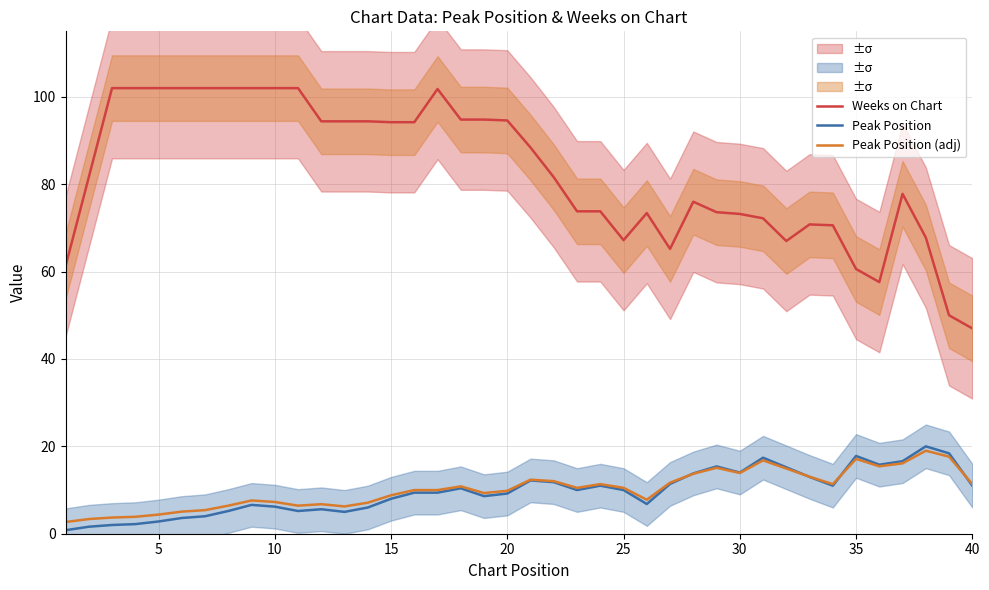

Reading left to right, extract all data points from this chart.

Weeks on Chart: 61.2	81.6	102.0	102.0	102.0	102.0	102.0	102.0	102.0	102.0	102.0	94.4	94.4	94.4	94.2	94.2	101.8	94.8	94.8	94.6	88.4	81.6	73.8	73.8	67.2	73.4	65.2	76.0	73.6	73.2	72.2	67.0	70.8	70.6	60.6	57.6	77.8	67.8	50.0	47.0
Peak Position: 0.8	1.6	2.0	2.2	2.8	3.6	4.0	5.2	6.6	6.2	5.2	5.6	5.0	6.0	8.0	9.4	9.4	10.4	8.6	9.2	12.2	11.8	10.0	11.0	10.0	6.8	11.4	13.8	15.4	14.0	17.4	15.2	13.0	11.0	17.8	15.8	16.6	20.0	18.4	11.0
Peak Position (adj): 2.7	3.4	3.7	3.9	4.4	5.1	5.4	6.4	7.6	7.3	6.4	6.8	6.2	7.1	8.8	10.0	10.0	10.8	9.3	9.8	12.4	12.0	10.5	11.3	10.5	7.8	11.7	13.7	15.1	13.9	16.8	14.9	13.0	11.3	17.1	15.4	16.1	19.0	17.6	11.3